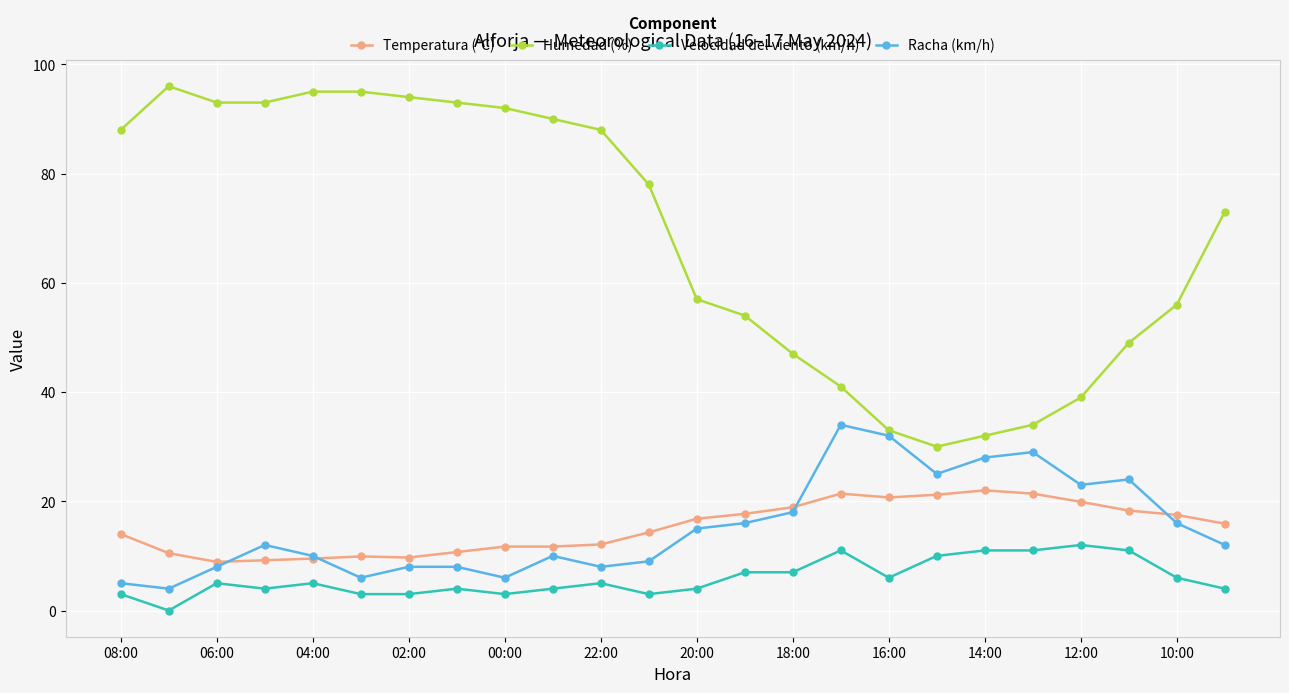

True or false: Velocidad del viento (km/h) and Humedad (%) intersect in this chart.

False